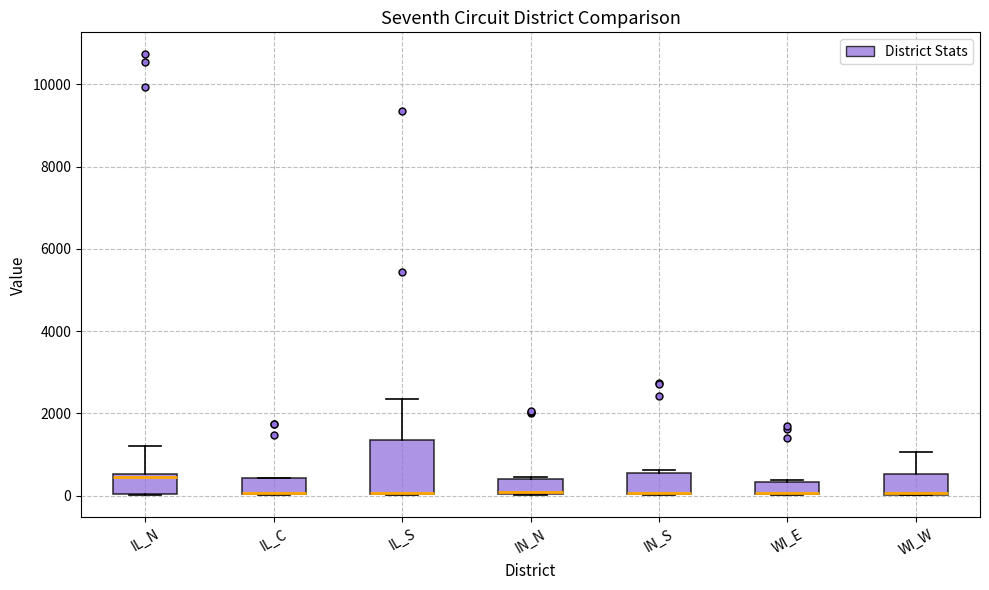

Reading left to right, transcribe this box plot: for each box, give where its median line is, the range the box spans, and where its two whiskers end, as read against the y-axis. The values are not printed on the chart, so give them approximately, as read against the axis.

IL_N: median 400, box 0 to 600, whiskers 0 to 1200
IL_C: median 0 (drawn on the box's lower edge), box 0 to 400, whiskers 0 to 400
IL_S: median 0 (drawn on the box's lower edge), box 0 to 1400, whiskers 0 to 2400
IN_N: median 0, box 0 to 400, whiskers 0 to 400
IN_S: median 0 (drawn on the box's lower edge), box 0 to 600, whiskers 0 to 600 (just above the box's upper edge)
WI_E: median 0 (drawn on the box's lower edge), box 0 to 400, whiskers 0 to 400
WI_W: median 0 (drawn on the box's lower edge), box 0 to 600, whiskers 0 to 1000